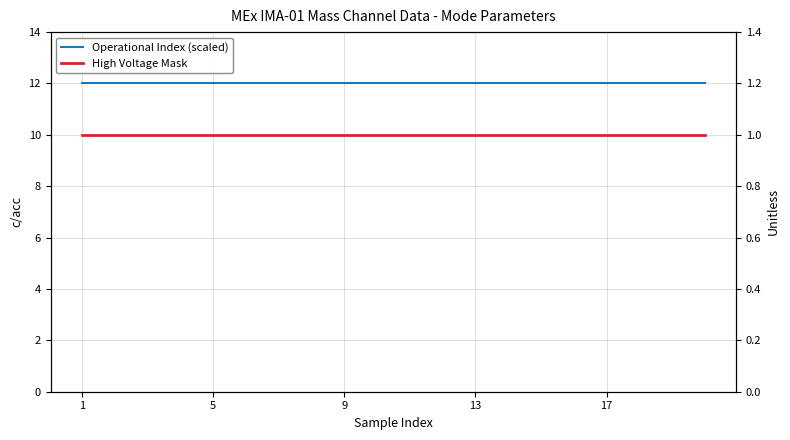

At 15, list the series in order from largest to smallest.

Operational Index (scaled), High Voltage Mask